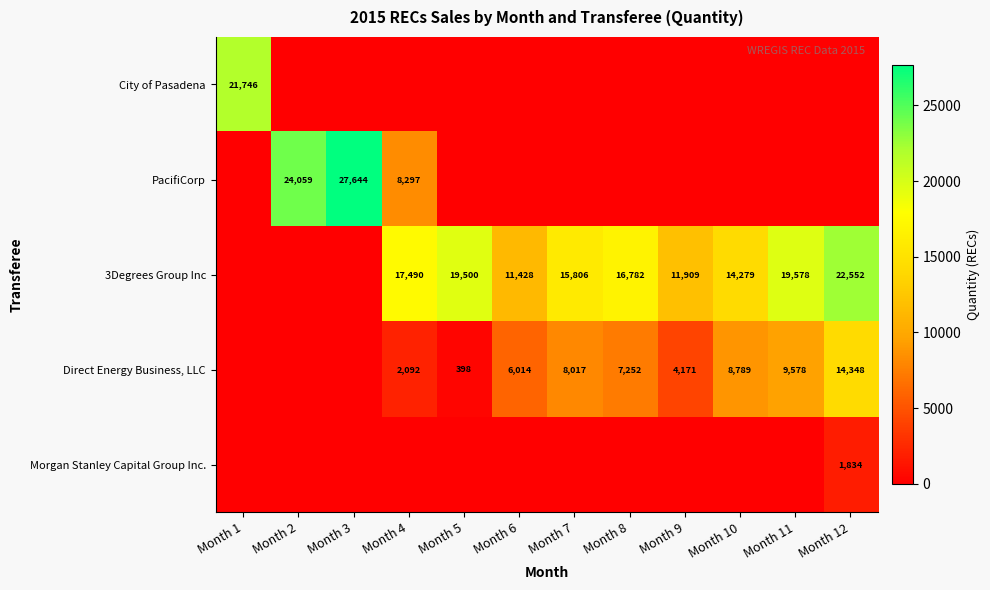

What is the difference between the Direct Energy Business, LLC values at Month 5 and Month 4?

1694